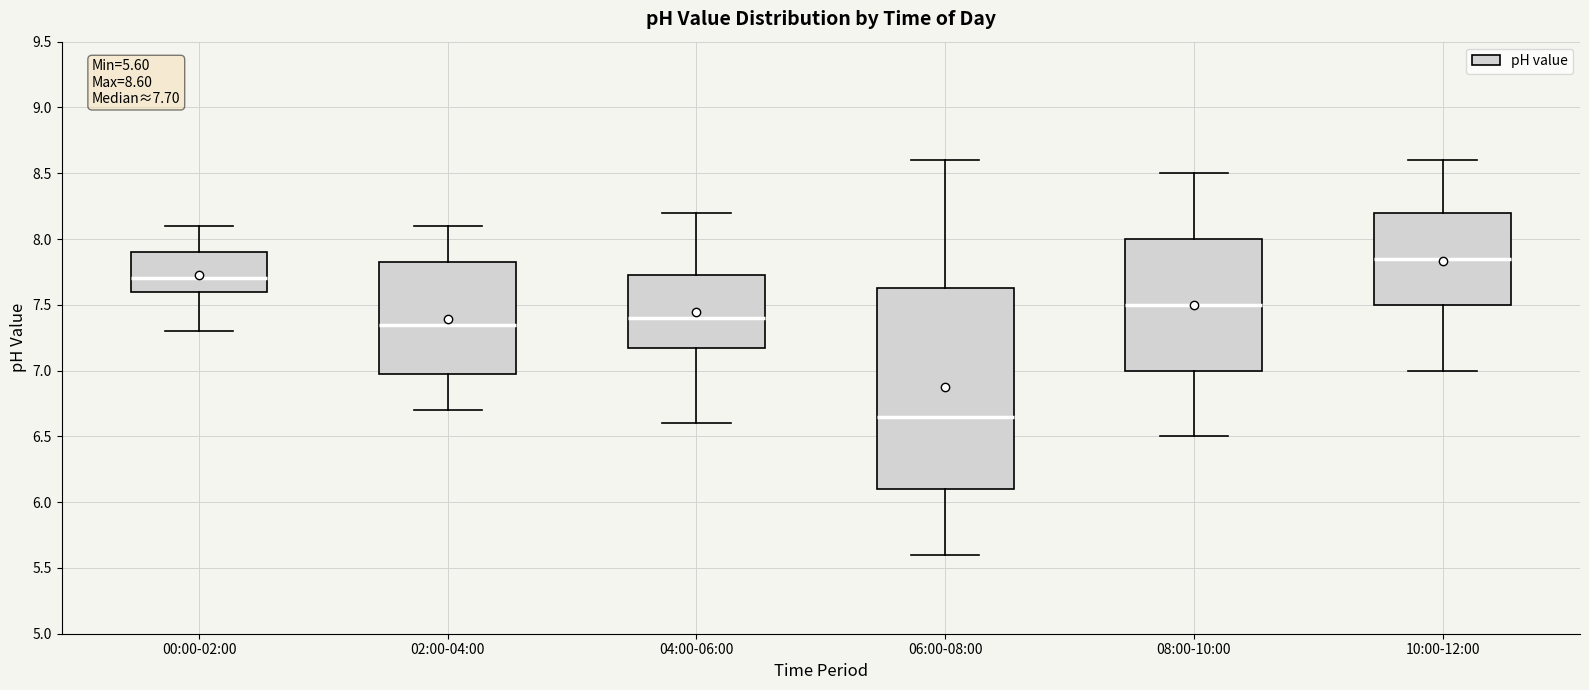

Comparing the boxes themselves (not the whiskers), which one is the tallest?

06:00-08:00